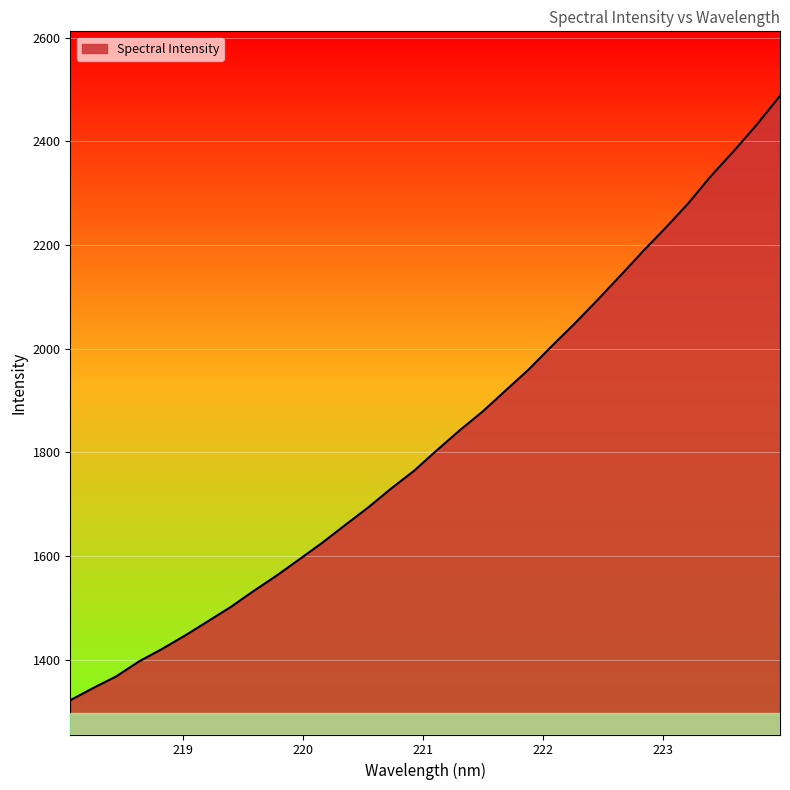

What is the minimum value shown in the chart?

1322.0